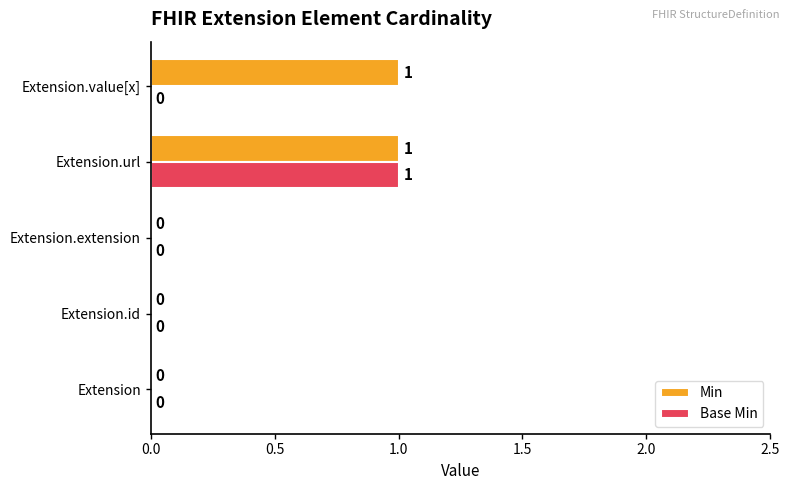

Which series has the largest total across all categories?

Min